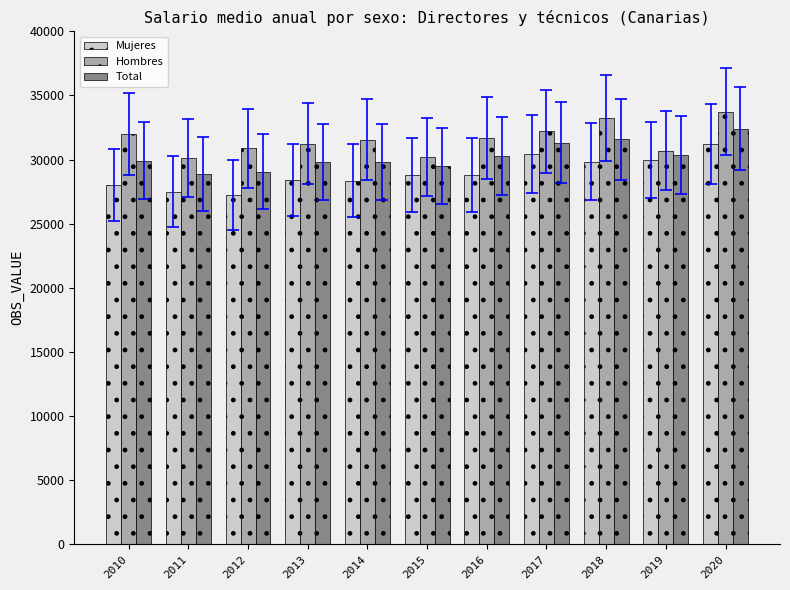

What is the difference between the second highest and minimum values in the Total series?

2710.4